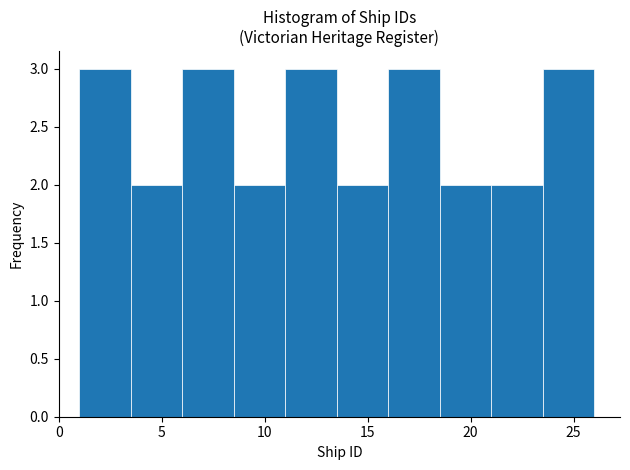

How tall is the bar that spans 23.5 to 26.0 on the x-axis? The values are not printed on the chart, so give them approximately, as read against the axis.

3